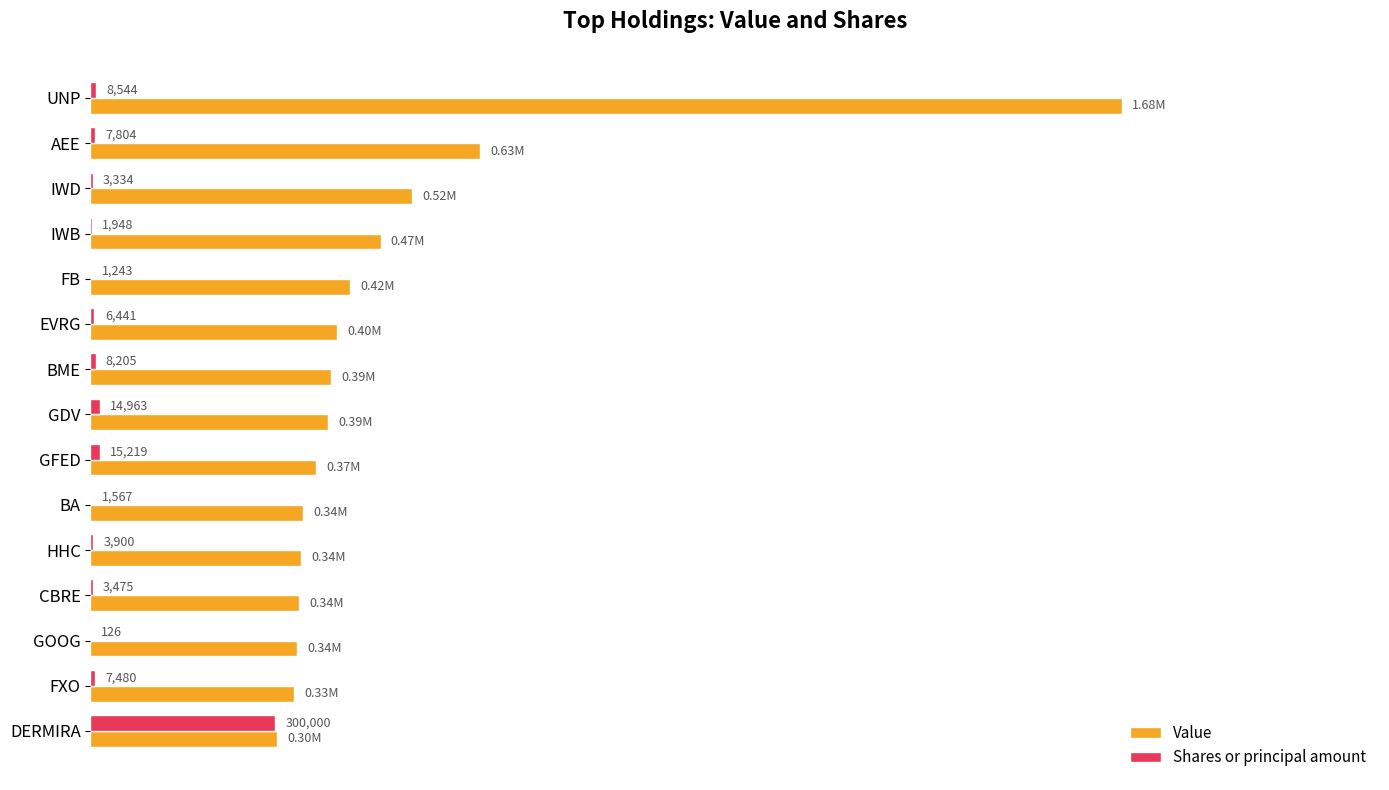

What are all the series names shown in the legend?

Value, Shares or principal amount